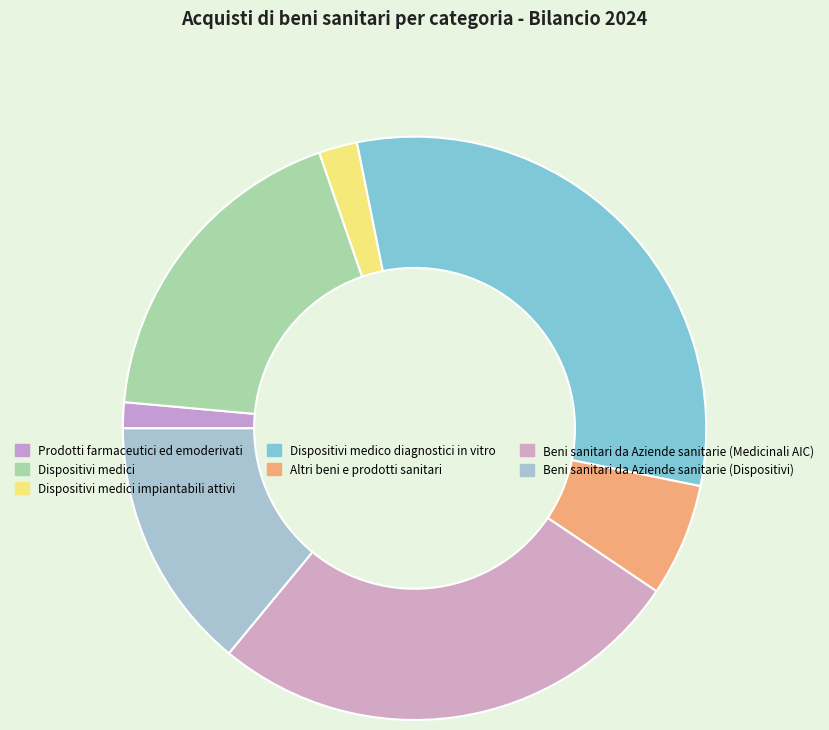

What percentage do Beni sanitari da Aziende sanitarie (Medicinali AIC) and Dispositivi medici impiantabili attivi together represent?

28.7%